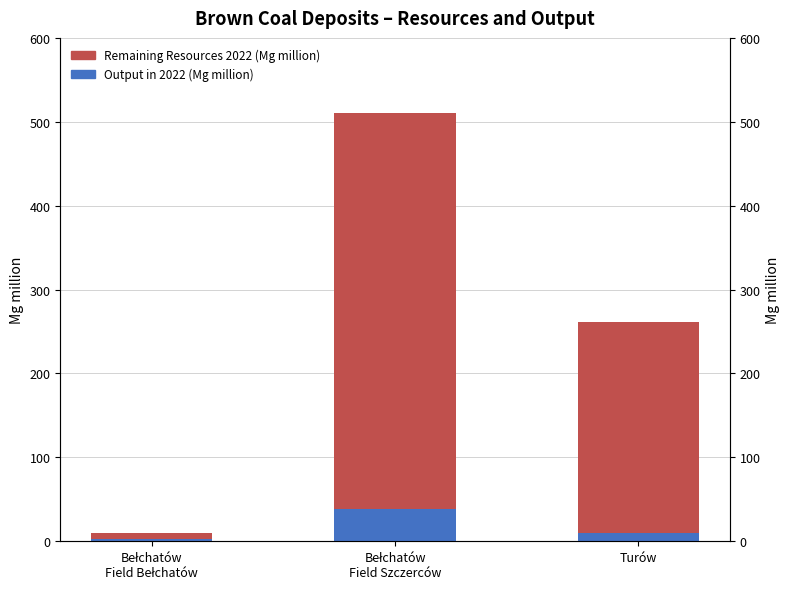

Between Bełchatów
Field Bełchatów and Turów, which series saw the biggest shift?

Remaining Resources 2022 (Mg million)